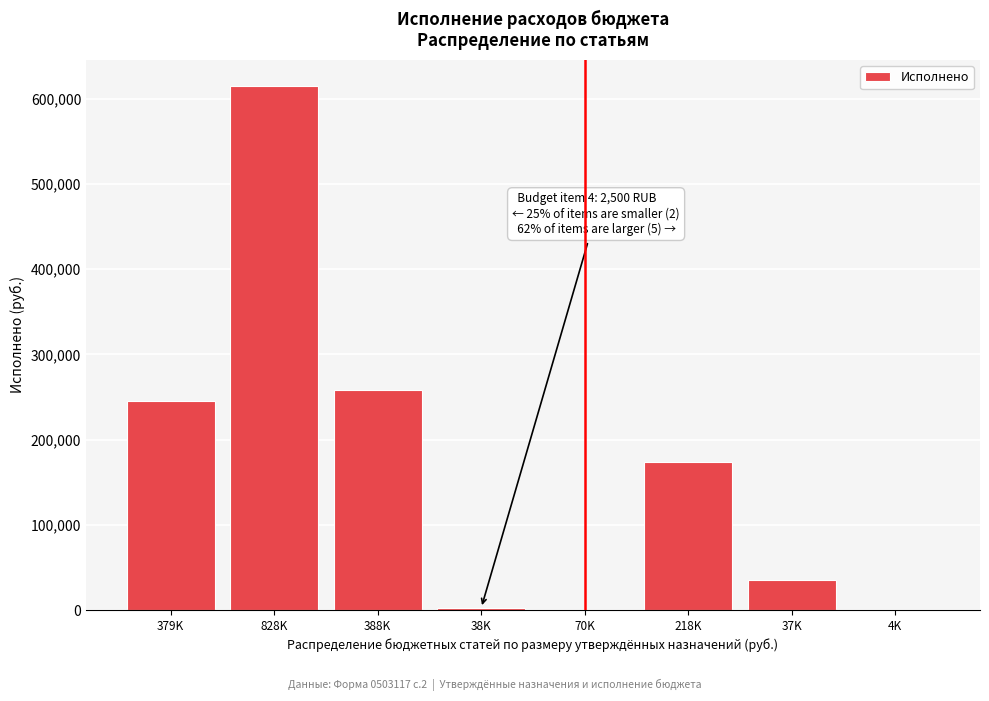

The value at 379K is 245539.1. True or false?

True